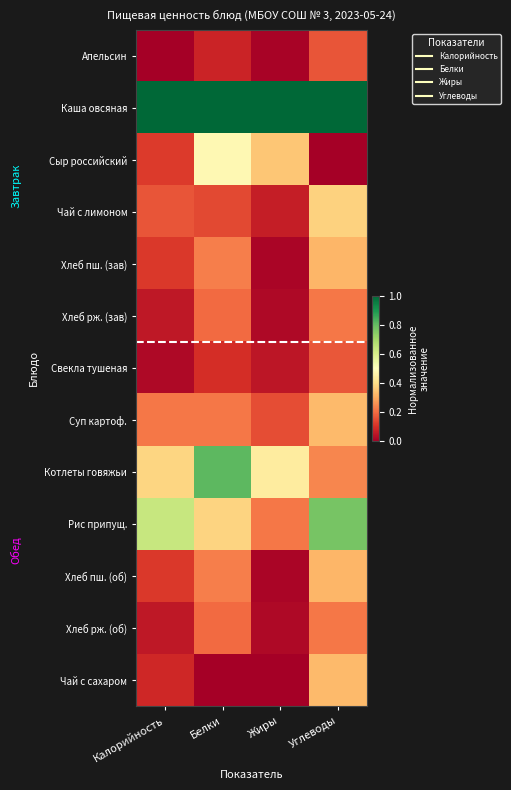

At which category is the sum across all series the highest?

Углеводы